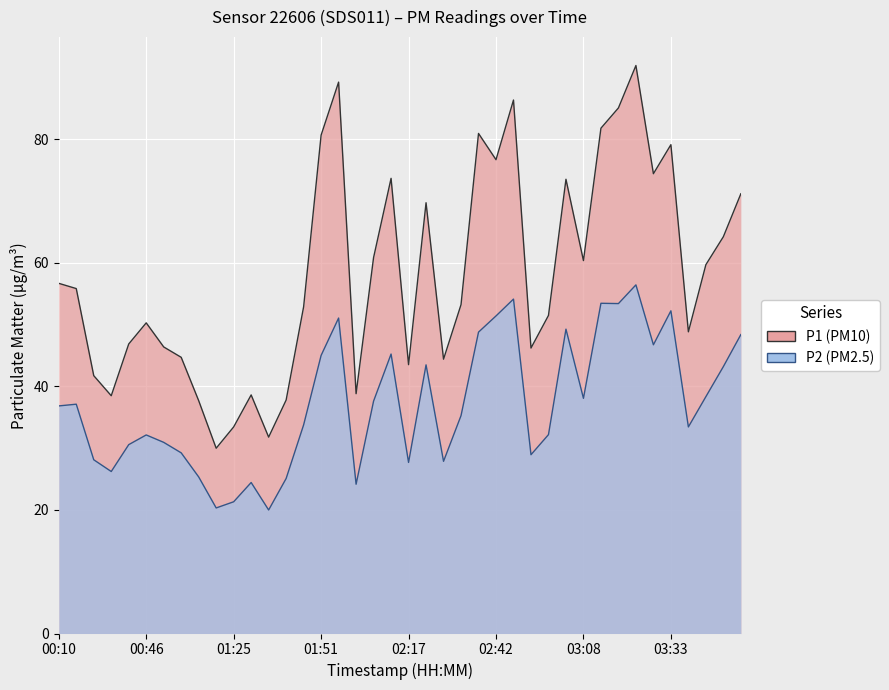

What is the difference between the highest and lowest values at 02:01?

14.7